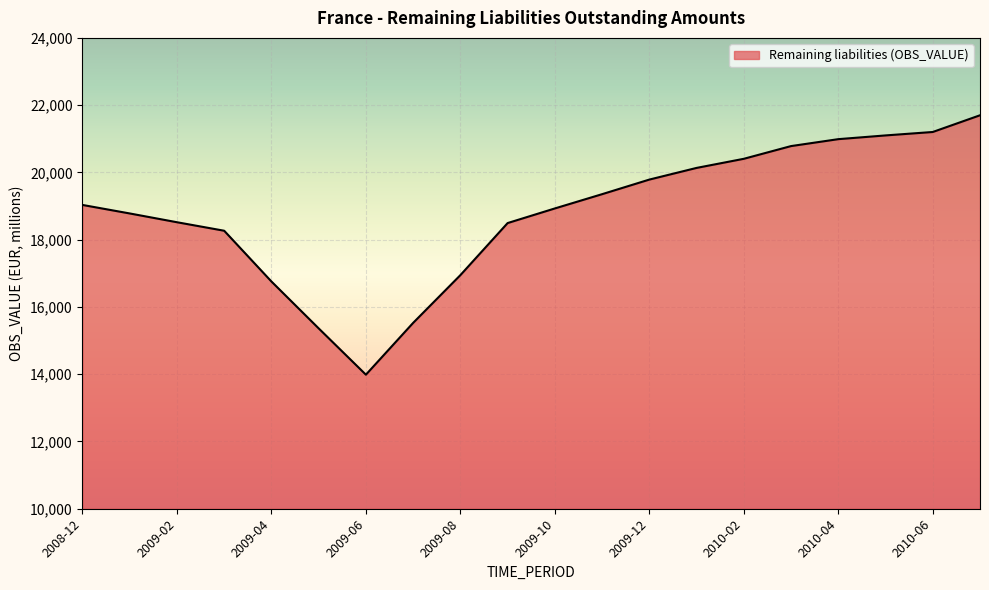

What is the difference between the maximum and minimum values?

7713